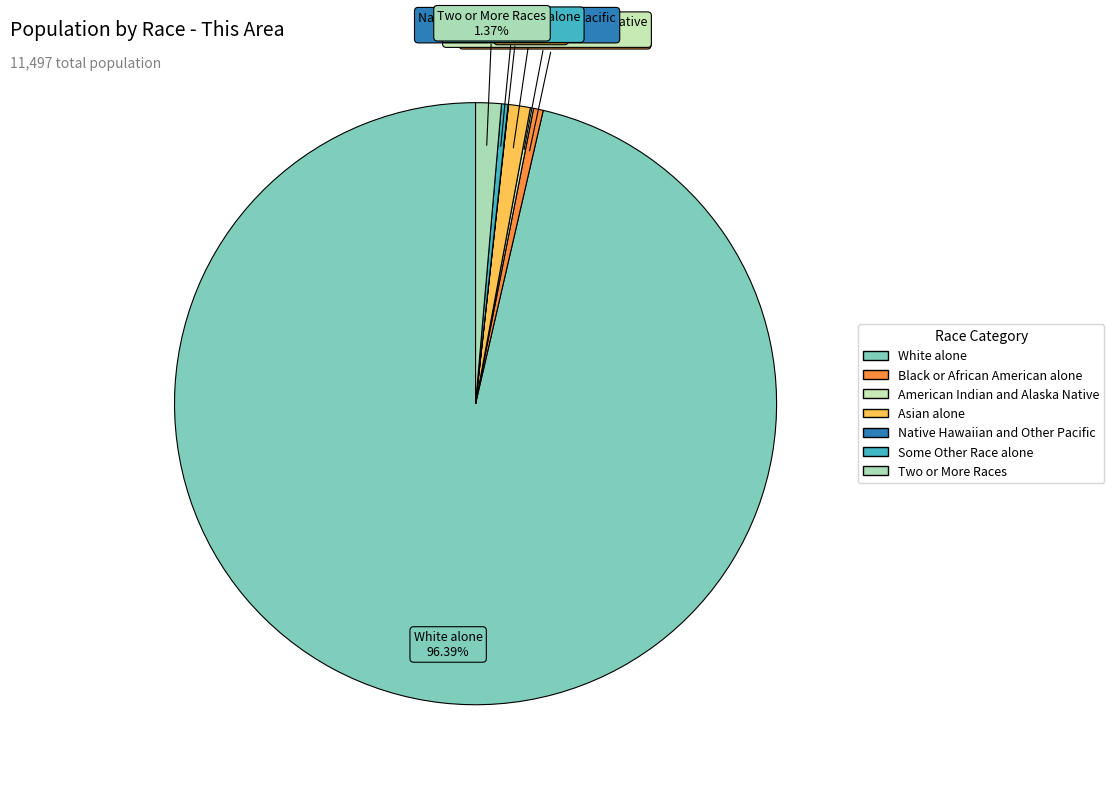

What is the ratio of the value at Some Other Race alone to the value at Asian alone?

0.3